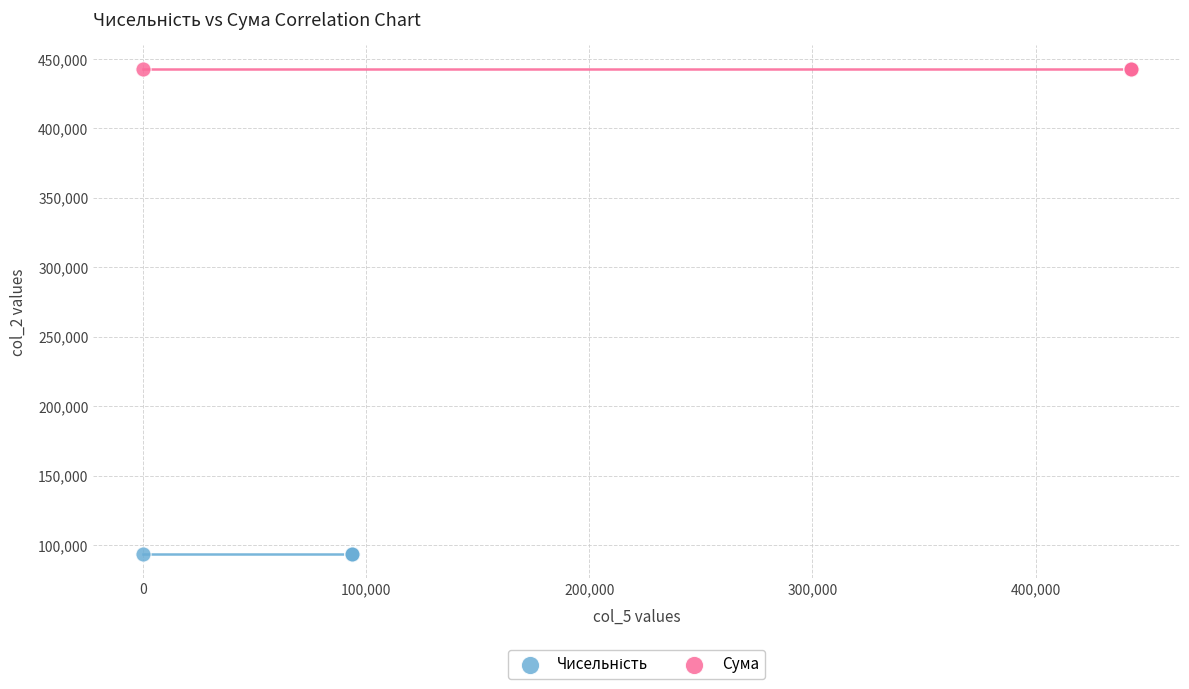

Which series reaches the maximum Y coordinate?

Сума